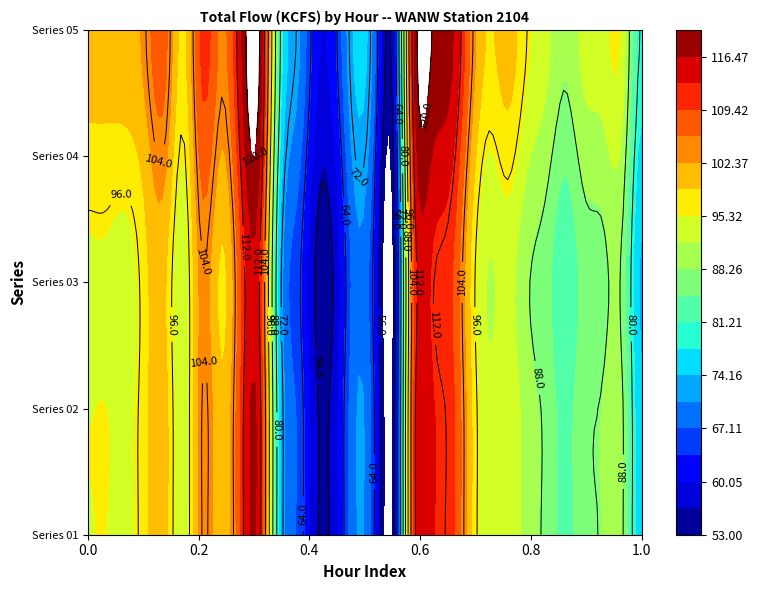

Reading right to left, transcribe all the data shown in this chart.

01: 29=74.7	28=88.4	27=88.5	26=87.2	25=83.5	24=87.2	23=89.9	22=94.4	21=92.6	20=100.1	19=111.0	18=113.6	17=107.4	16=54.1	15=63.9	14=70.2	13=58.9	12=56.4	11=66.5	10=76.6	9=113.7	8=109.7	7=99.5	6=104.3	5=93.0	4=100.4	3=97.8	2=94.4	1=95.3	0=95.2
02: 29=74.7	28=88.4	27=88.5	26=87.2	25=83.5	24=87.2	23=89.9	22=94.4	21=92.6	20=100.1	19=111.0	18=113.6	17=107.4	16=54.1	15=63.9	14=70.2	13=58.9	12=56.4	11=66.5	10=76.6	9=113.7	8=109.7	7=99.5	6=104.3	5=93.0	4=100.4	3=97.8	2=94.4	1=95.3	0=95.2
03: 29=73.5	28=87.0	27=87.0	26=86.0	25=82.0	24=86.0	23=88.5	22=93.0	21=91.5	20=99.0	19=110.0	18=112.5	17=106.0	16=53.0	15=62.5	14=69.0	13=57.5	12=55.0	11=65.0	10=75.0	9=112.0	8=108.5	7=98.0	6=103.7	5=93.0	4=99.5	3=97.8	2=93.0	1=94.4	0=94.4
04: 29=76.5	28=90.5	27=90.5	26=89.5	25=85.5	24=89.5	23=92.5	22=97.0	21=95.0	20=102.5	19=114.0	18=116.5	17=110.0	16=55.5	15=65.5	14=72.0	13=60.5	12=58.0	11=68.5	10=78.8	9=116.8	8=112.5	7=102.0	6=107.4	5=95.4	4=103.7	3=100.4	2=97.8	1=97.8	0=97.8
05: 29=79.5	28=94.0	27=94.0	26=93.0	25=89.0	24=93.0	23=96.0	22=100.5	21=98.5	20=106.0	19=117.5	18=120.0	17=113.5	16=58.5	15=68.5	14=75.0	13=63.5	12=61.0	11=71.5	10=82.0	9=120.0	8=115.5	7=105.0	6=110.5	5=97.8	4=107.4	3=103.7	2=100.4	1=100.4	0=100.4